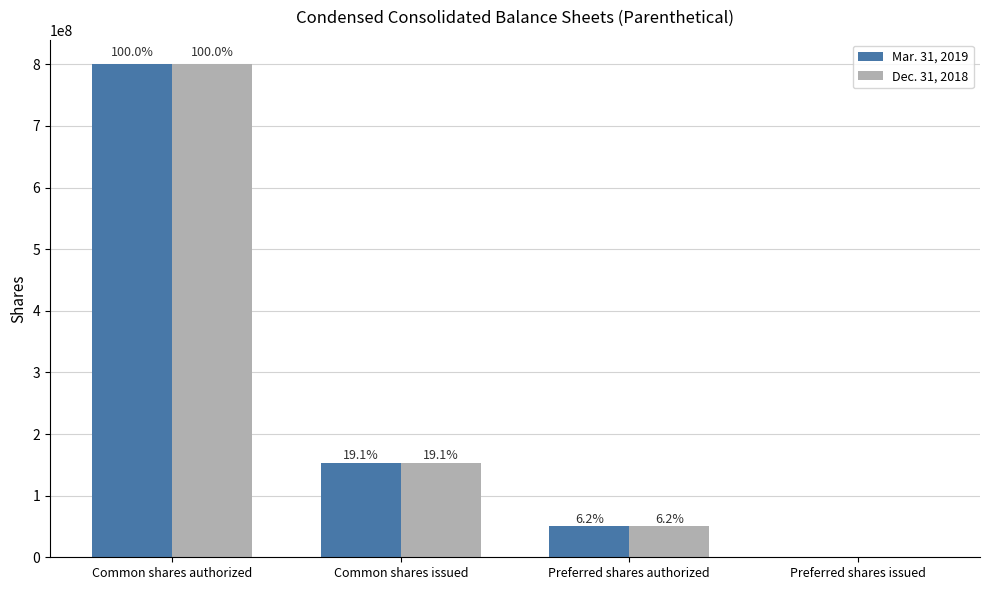

Reading left to right, list all the values displayed in this chart.

Mar. 31, 2019: Common shares authorized=800000000	Common shares issued=152539532	Preferred shares authorized=50000000	Preferred shares issued=0
Dec. 31, 2018: Common shares authorized=800000000	Common shares issued=152539532	Preferred shares authorized=50000000	Preferred shares issued=0